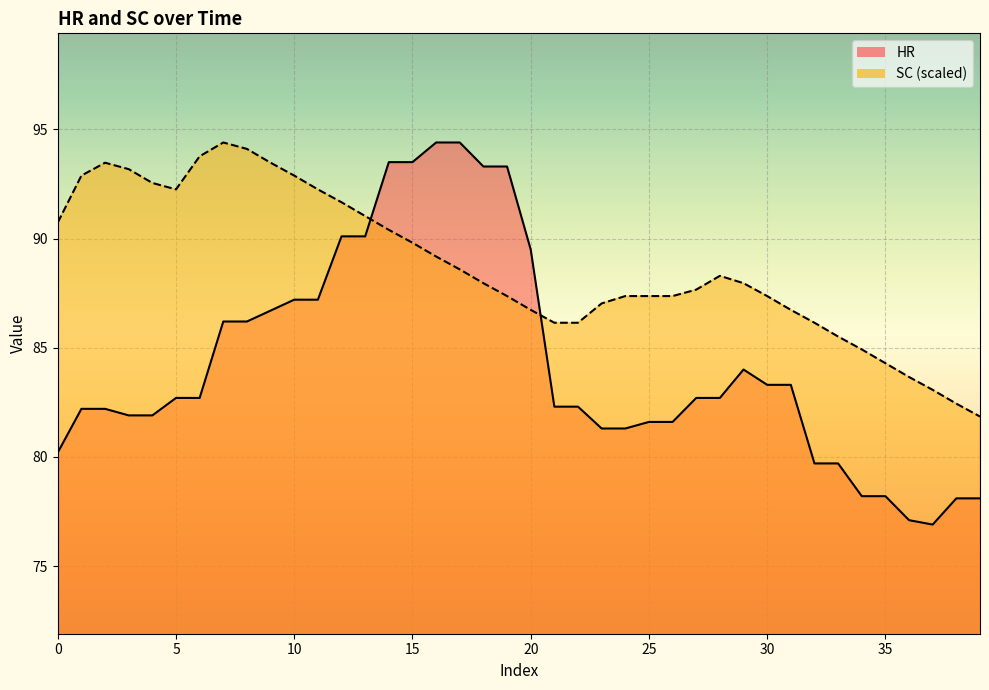

Which series has the widest spread of values?

HR